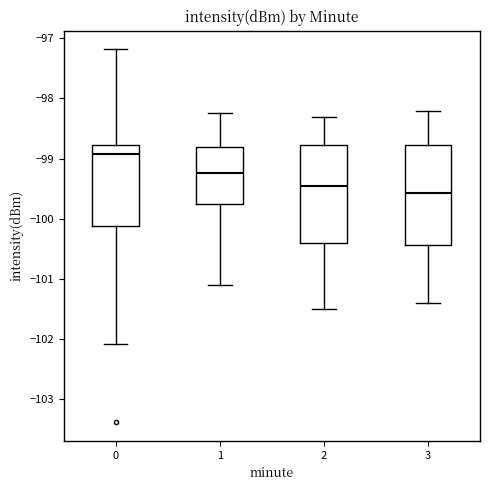

Reading left to right, read every box against the y-axis: the position of its median line, the range the box covers, and the ends of its whiskers. The values are not printed on the chart, so give them approximately, as read against the axis.

0: median -98.9, box -100.1 to -98.8, whiskers -102.1 to -97.2
1: median -99.2, box -99.8 to -98.8, whiskers -101.1 to -98.2
2: median -99.4, box -100.4 to -98.8, whiskers -101.5 to -98.3
3: median -99.6, box -100.4 to -98.8, whiskers -101.4 to -98.2